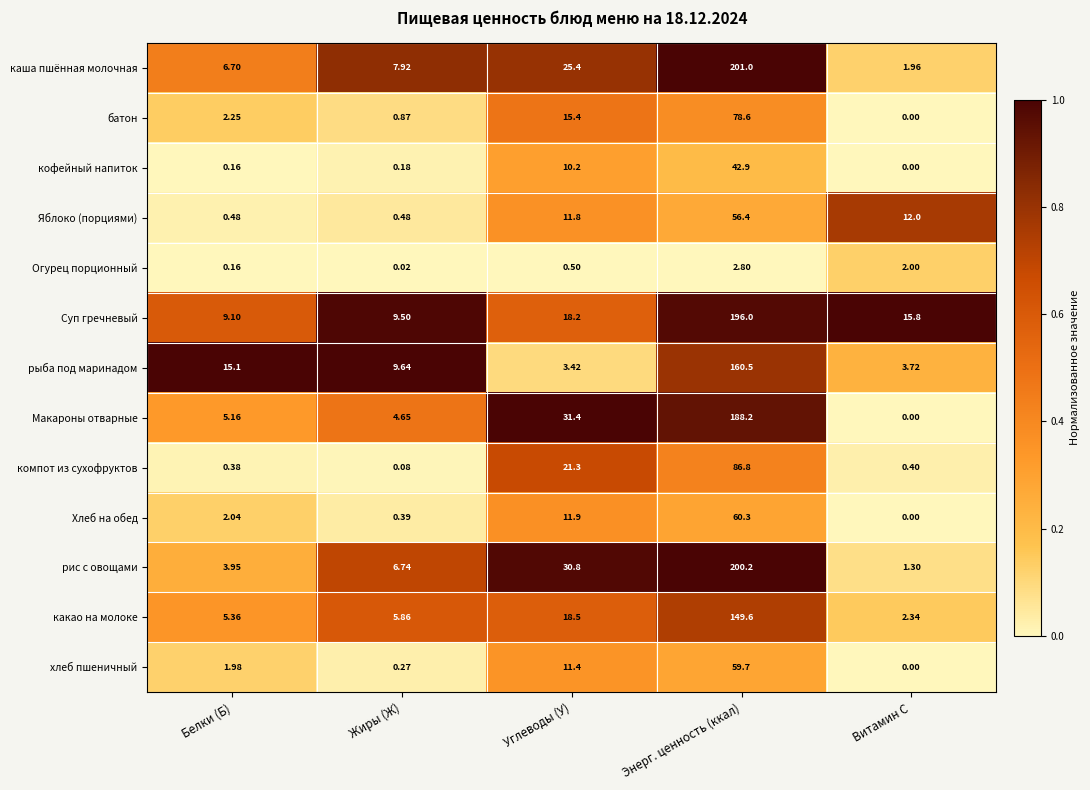

Which series has the largest total across all categories?

Суп гречневый